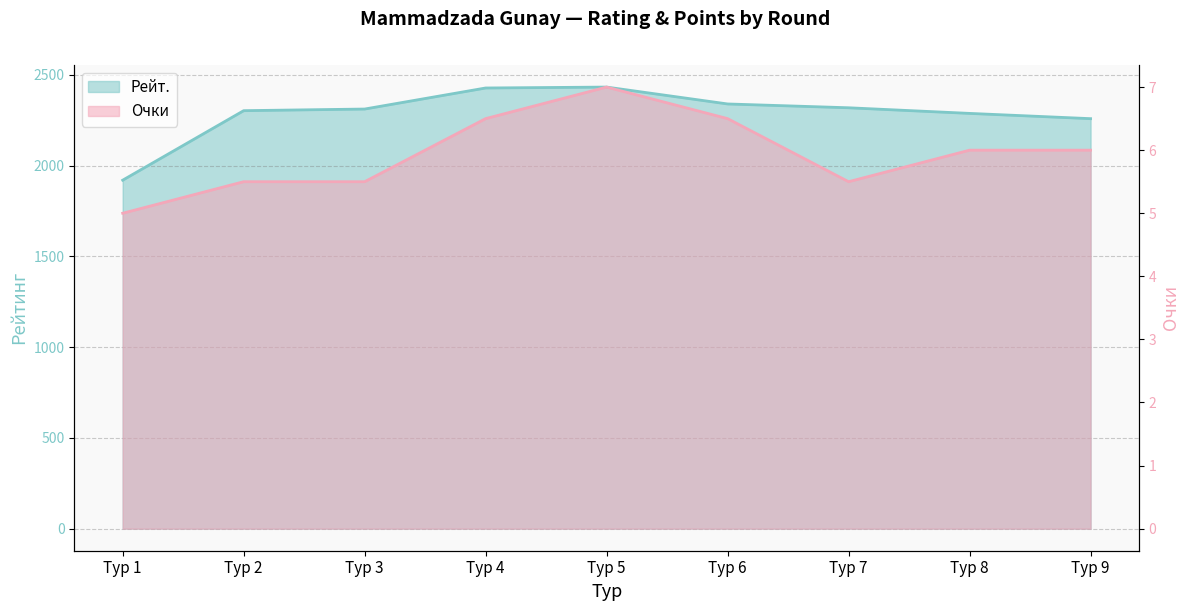

The value of Рейт. at Тур 8 is 4025.8. True or false?

False